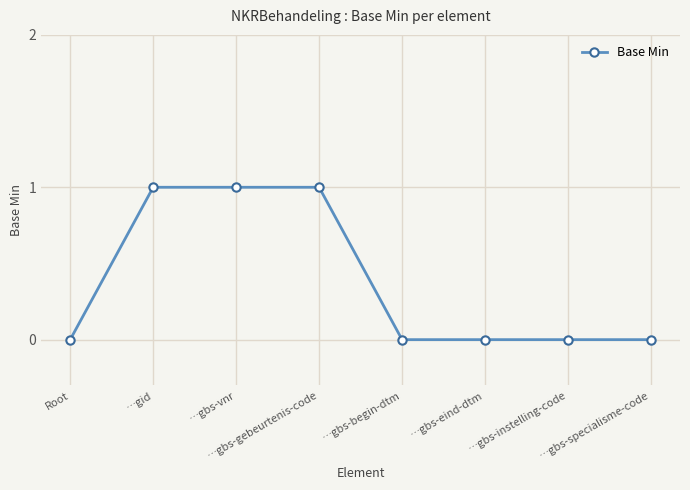

The chart shows a value of 2 at …gbs-vnr. True or false?

False